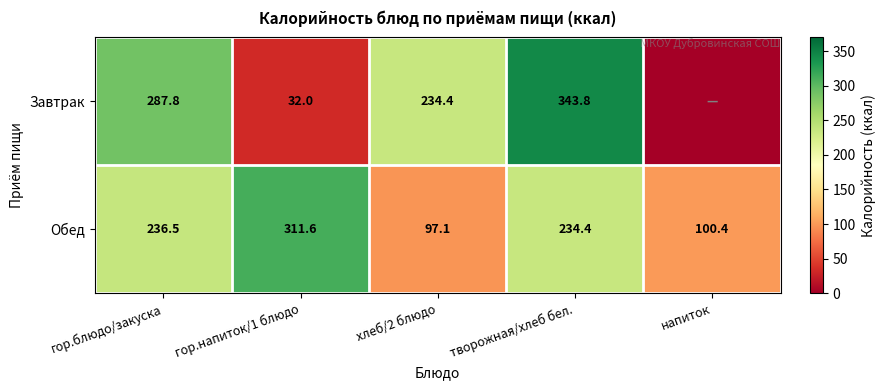

The value of Завтрак at гор.блюдо/закуска is 287.8. True or false?

True